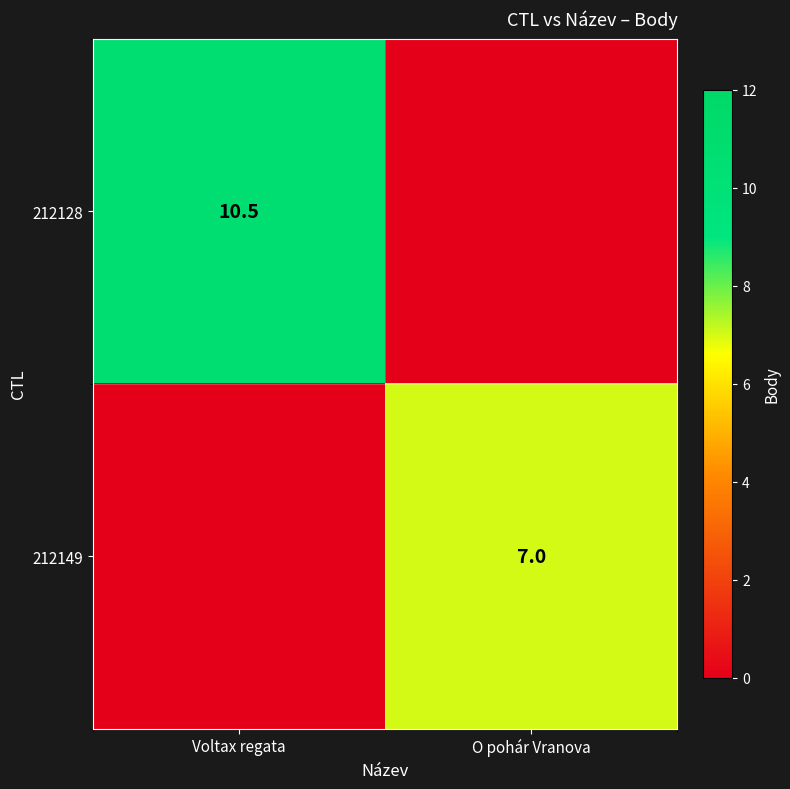

The value of 212149 at O pohár Vranova is 7.0. True or false?

True